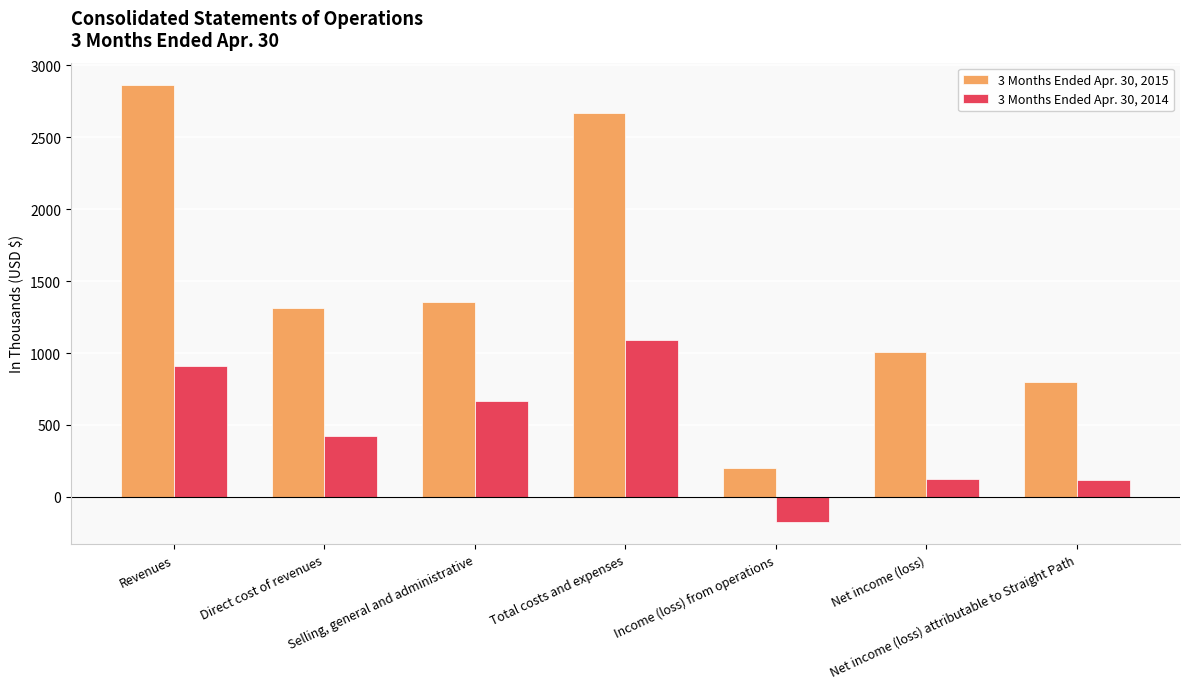

The value of 3 Months Ended Apr. 30, 2014 at Total costs and expenses is 743. True or false?

False